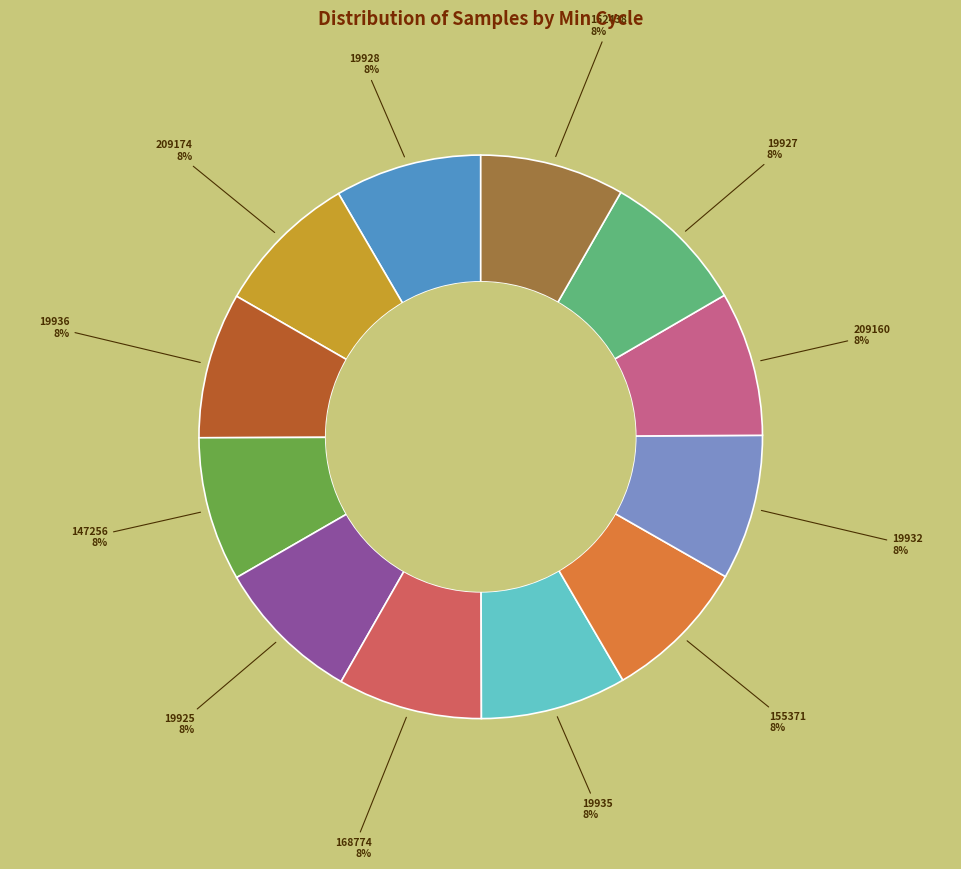

Count the number of slices in the pie.

12